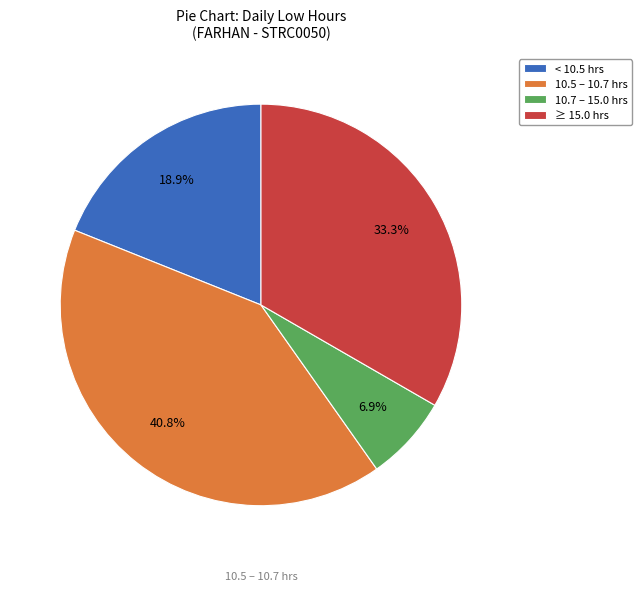

How many segments does this pie chart have?

4